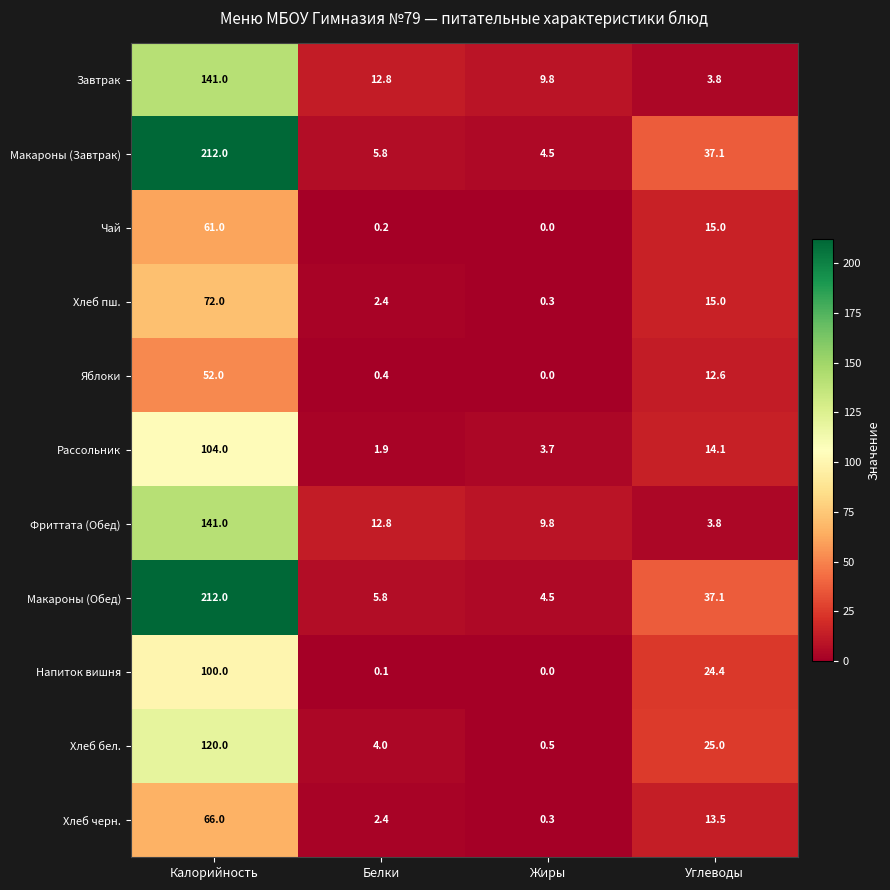

How many series are shown in this chart?

11